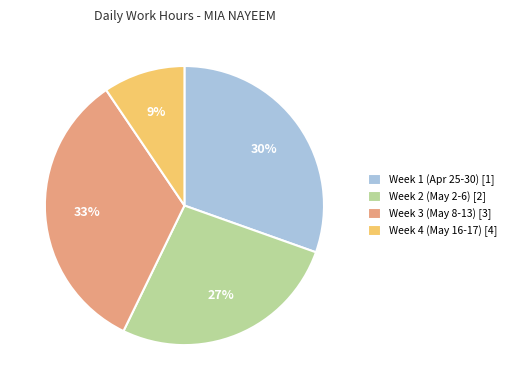

To the nearest percent, what is the average slice percentage?

25%